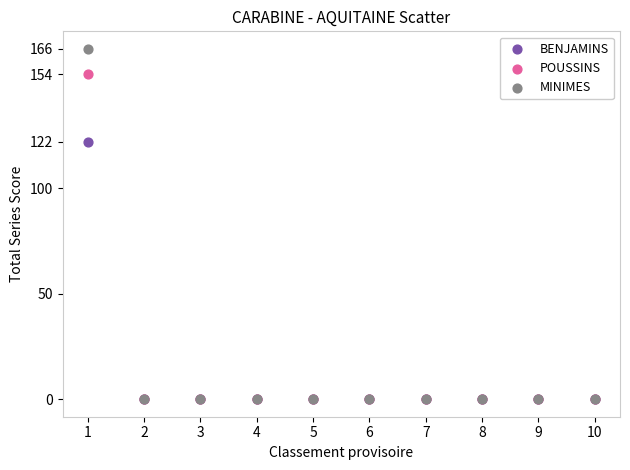

Across all series, what Y value is closest to 83?

122